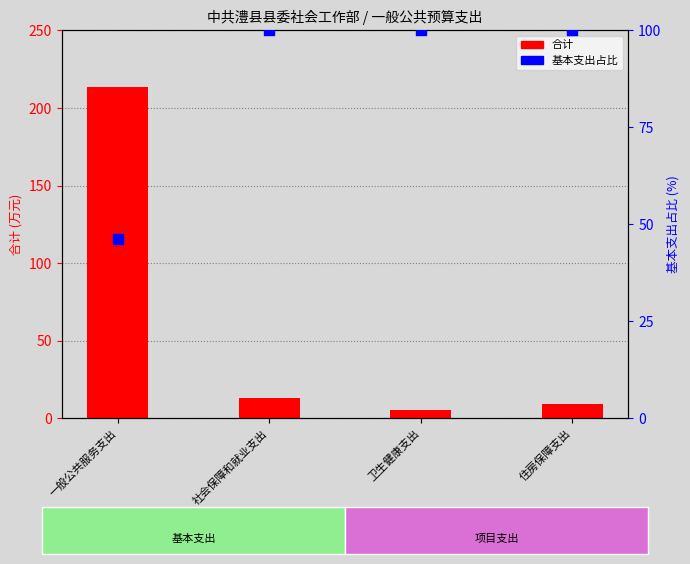

What is the total value across all series at 卫生健康支出?

105.4